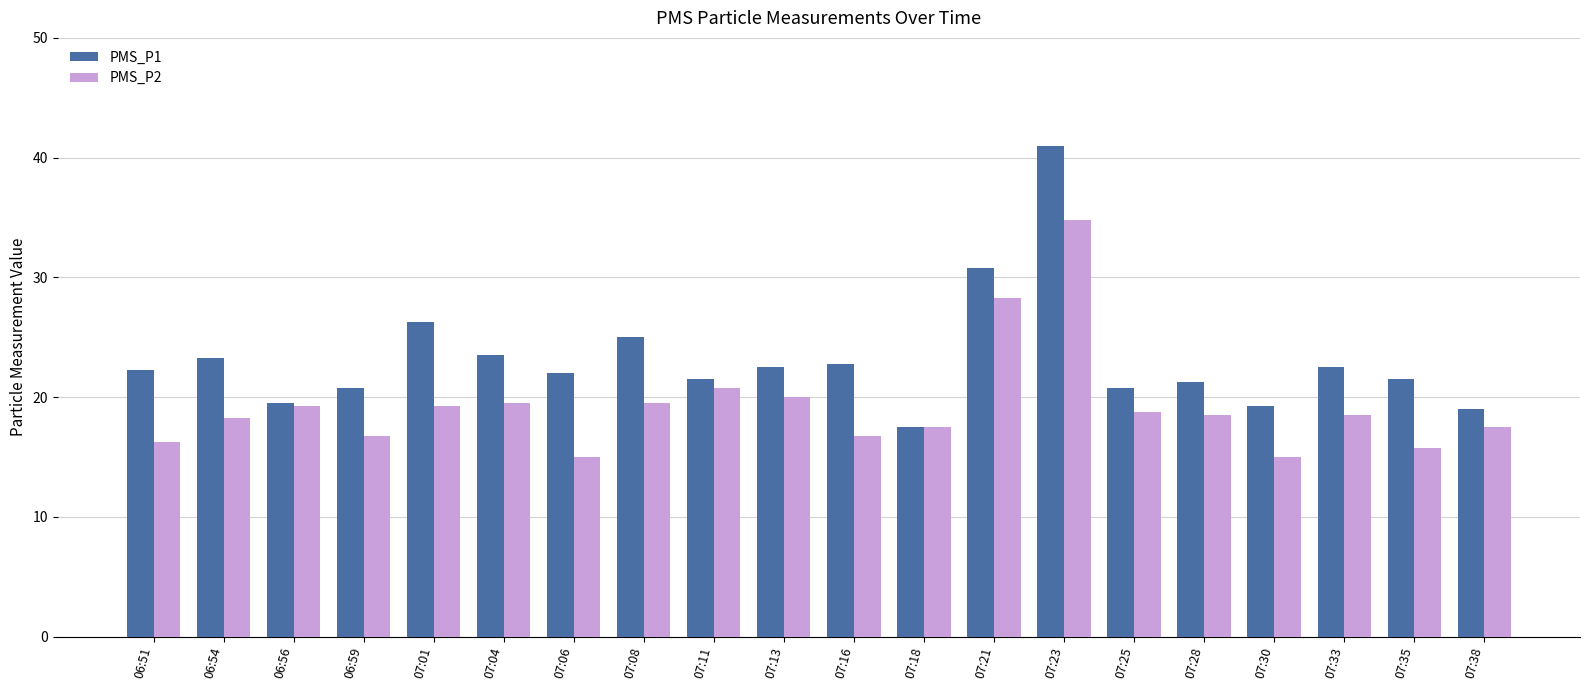

Which series has the widest spread of values?

PMS_P1